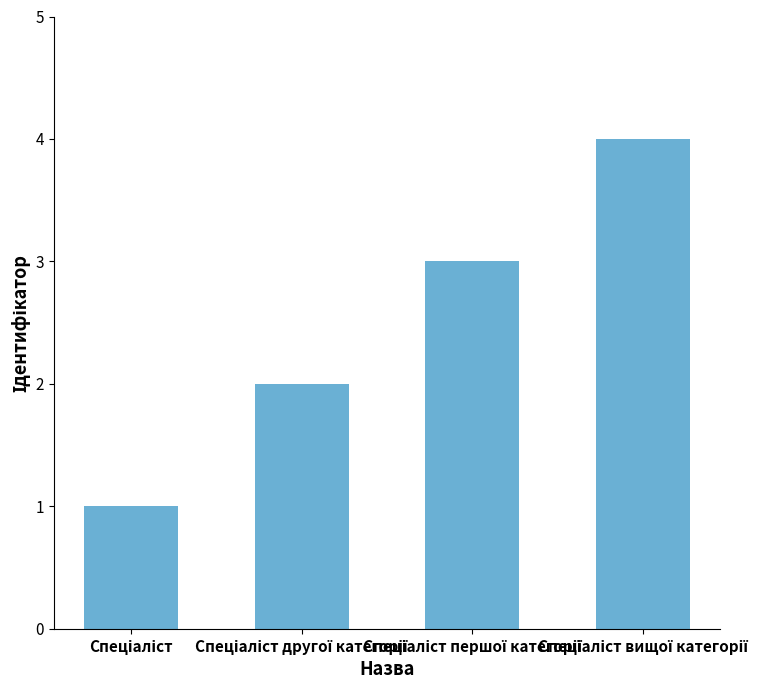

What is the maximum value shown in the chart?

4